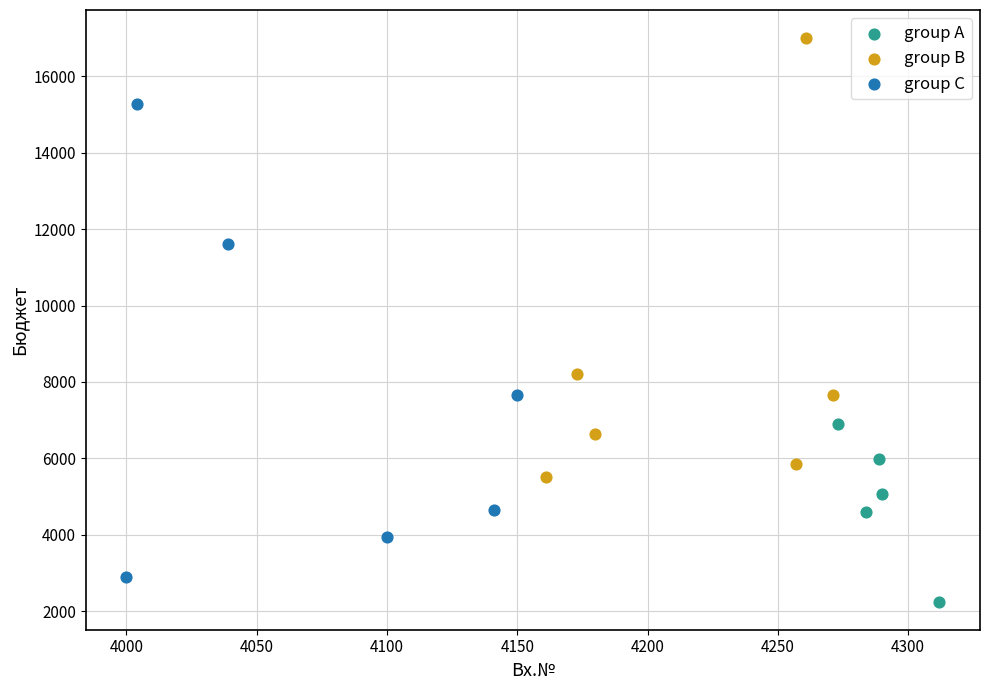

Which series reaches the minimum Y coordinate?

group A